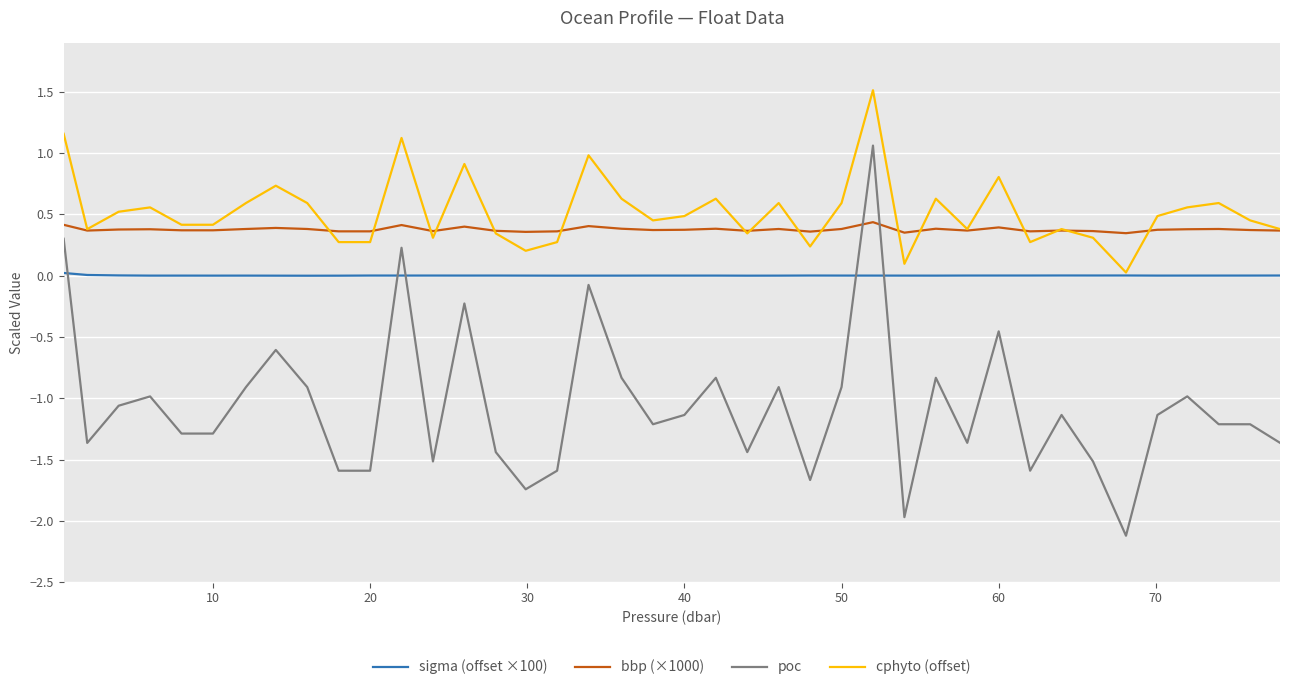

True or false: poc and cphyto (offset) cross at least once.

False